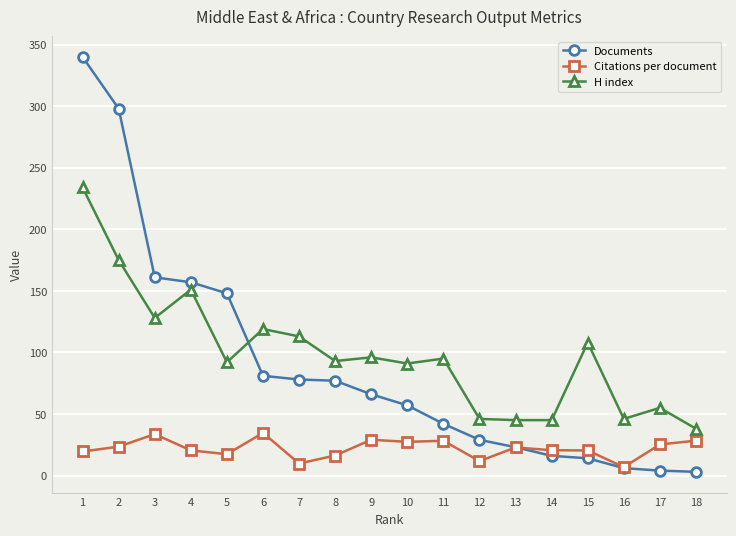

Where do Documents and H index first cross each other?

5 and 6